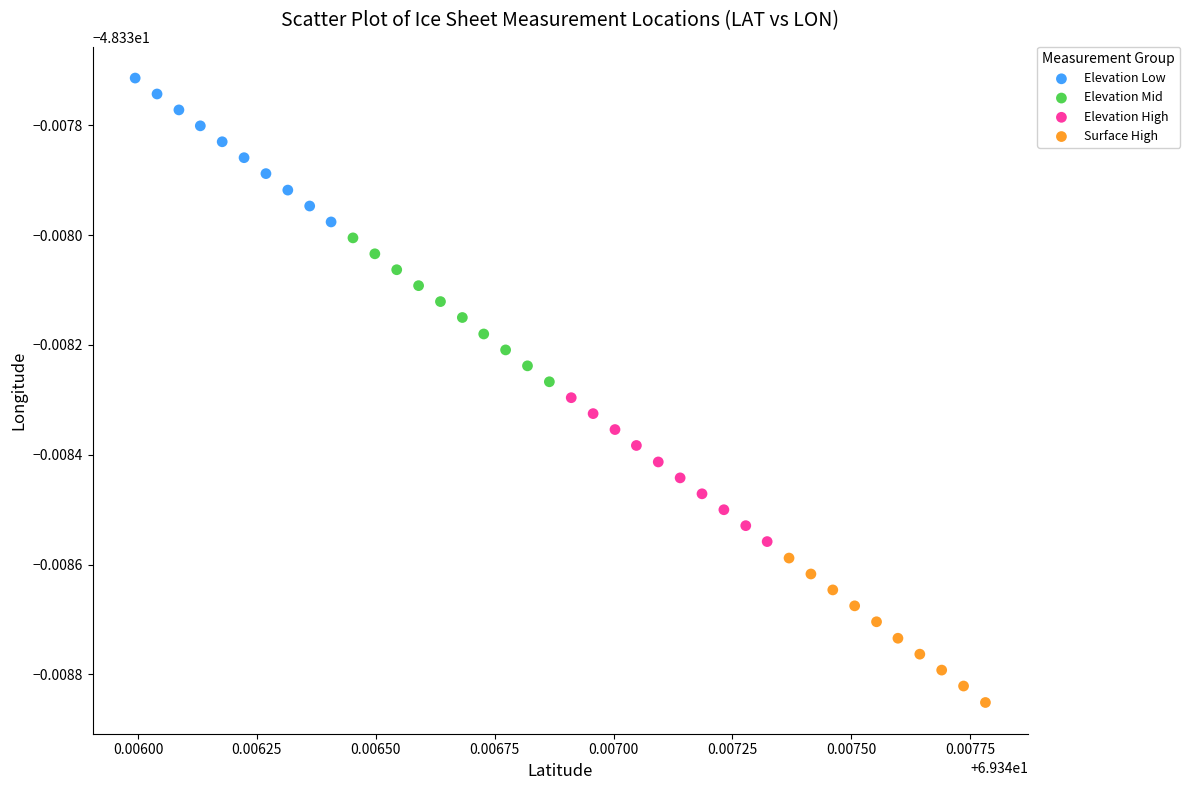

Which series reaches the maximum Y coordinate?

Elevation Low